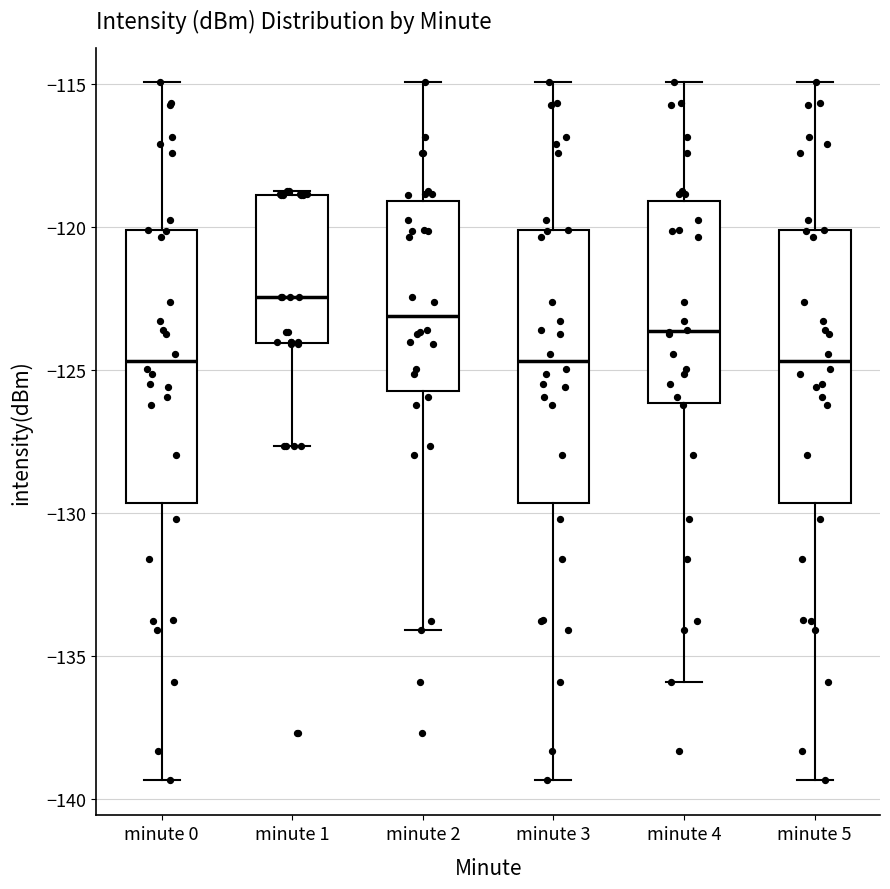

Where is the lower edge of the box for minute 2 on the y-axis? The values are not printed on the chart, so give them approximately, as read against the axis.

-125.5